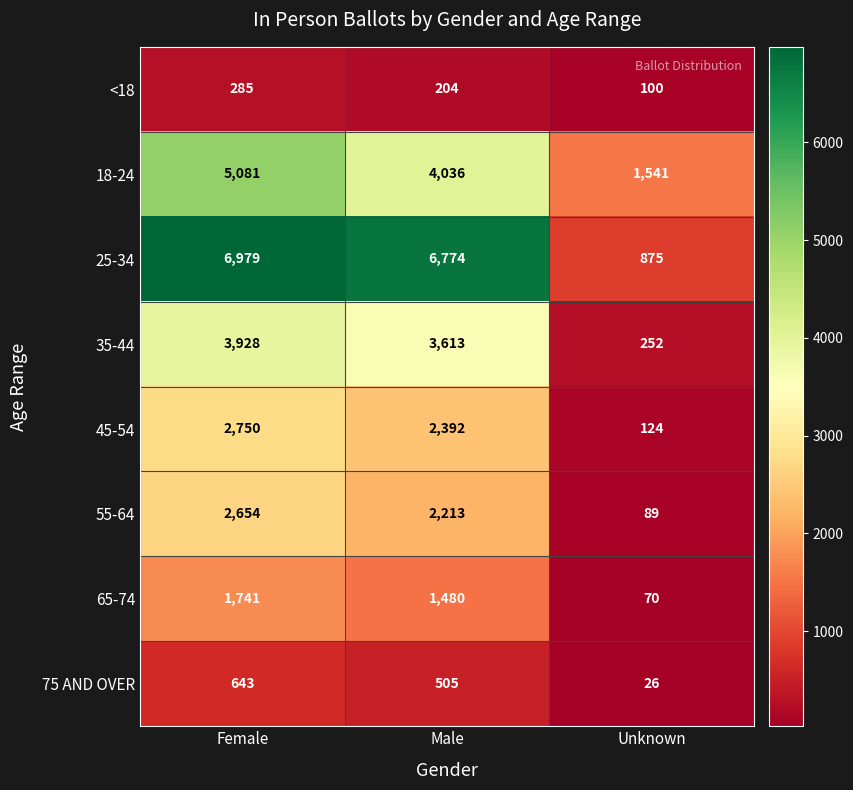

Which series changed the most between Male and Unknown?

25-34